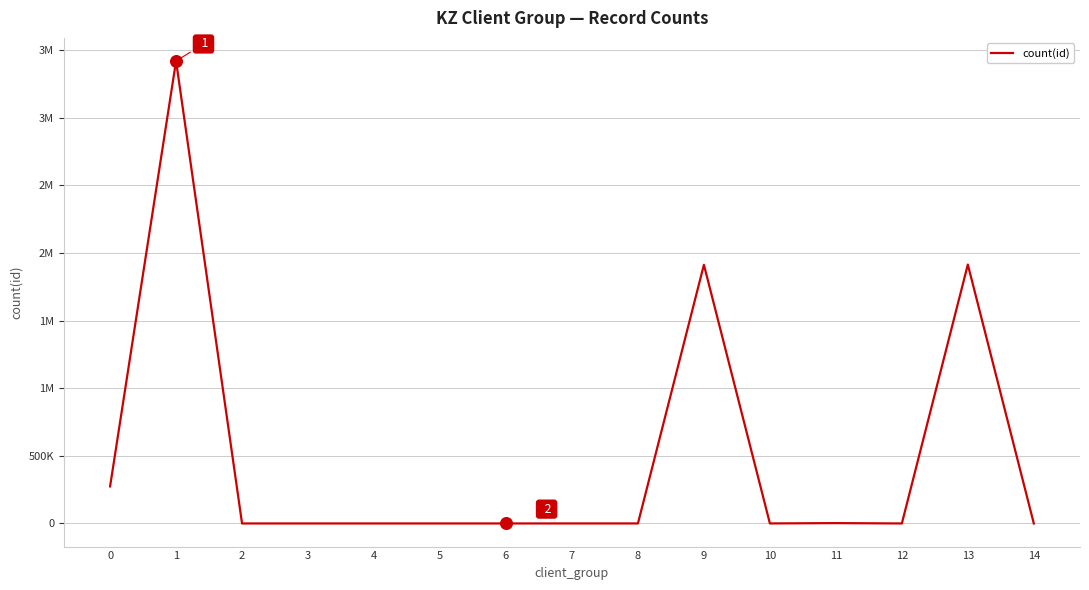

What is the ratio of the value at 14 to the value at 11?

0.1